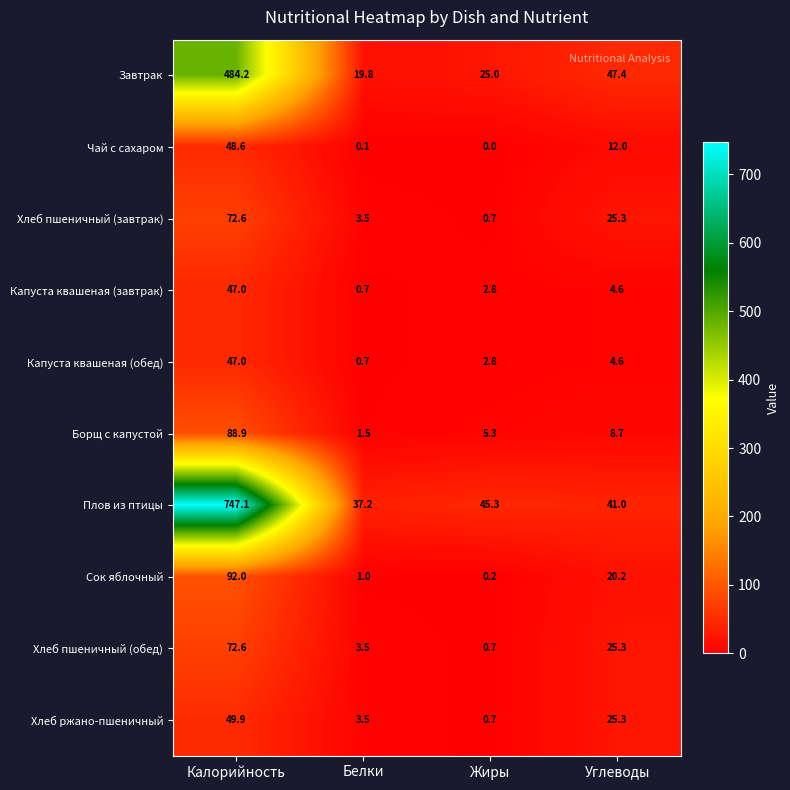

The value of Хлеб ржано-пшеничный at Белки is 3.5. True or false?

True